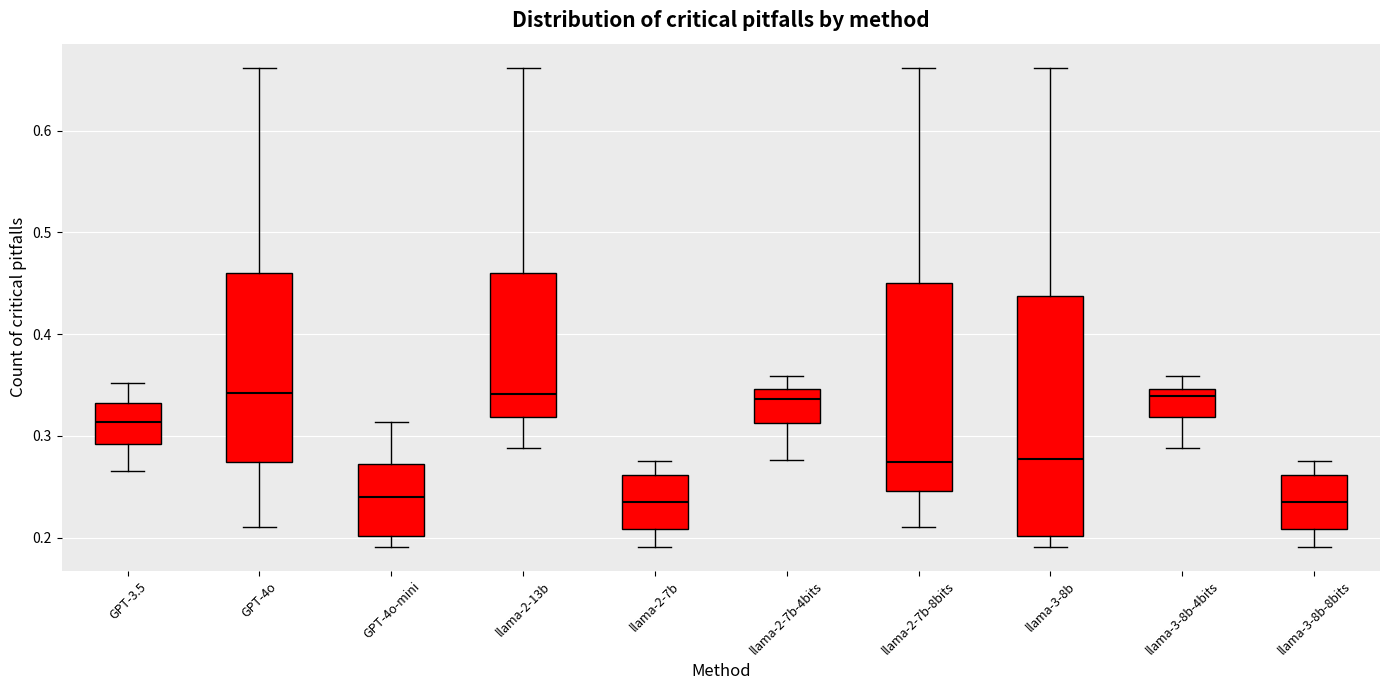

Which box is the tallest, from its lower edge to its upper edge?

llama-3-8b